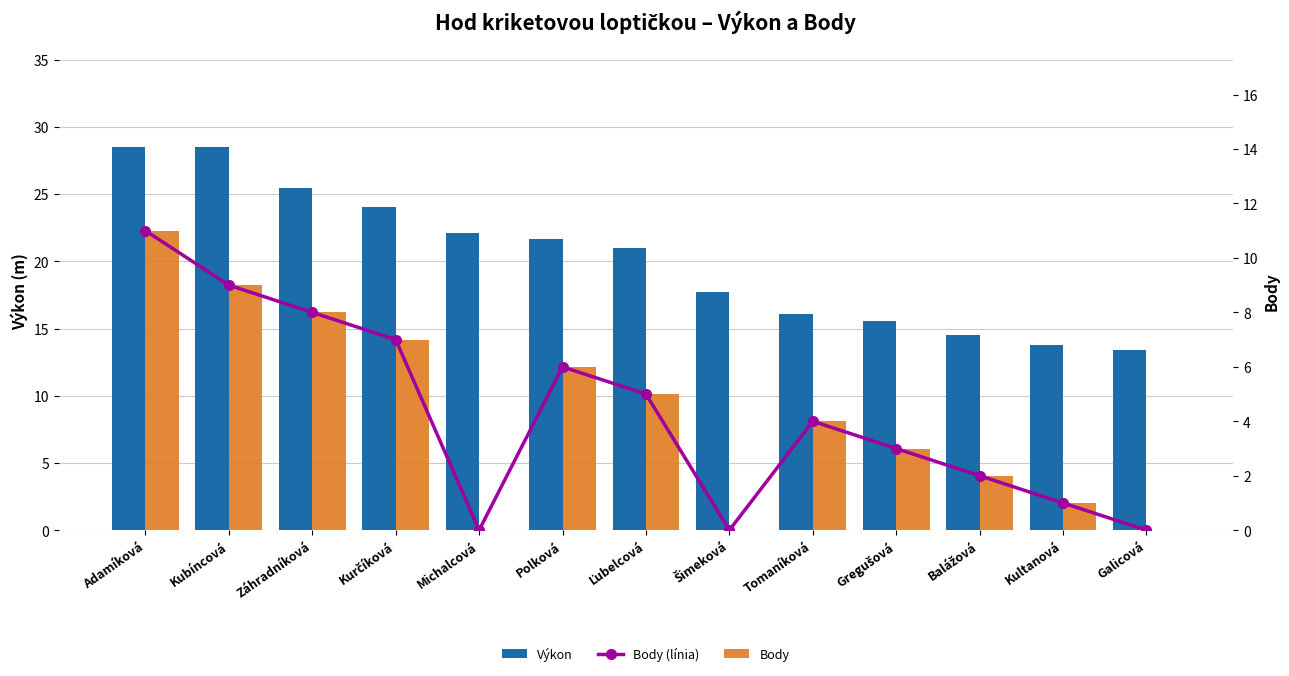

What is the difference between the Body values at Kultanová and Balážová?

1.0